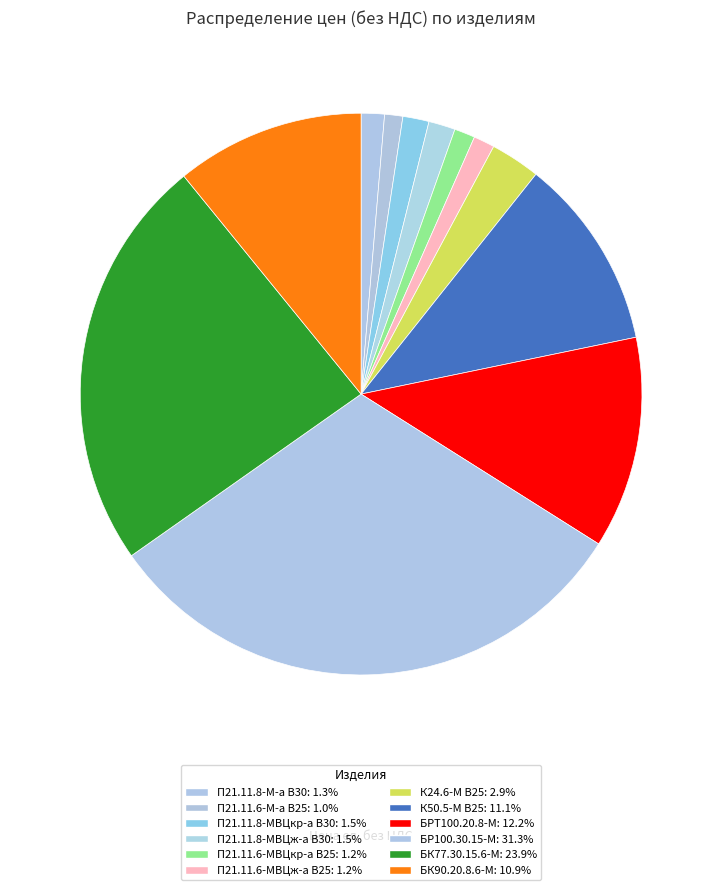

What percentage is the БРТ100.20.8-М slice, to the nearest percent?

12%